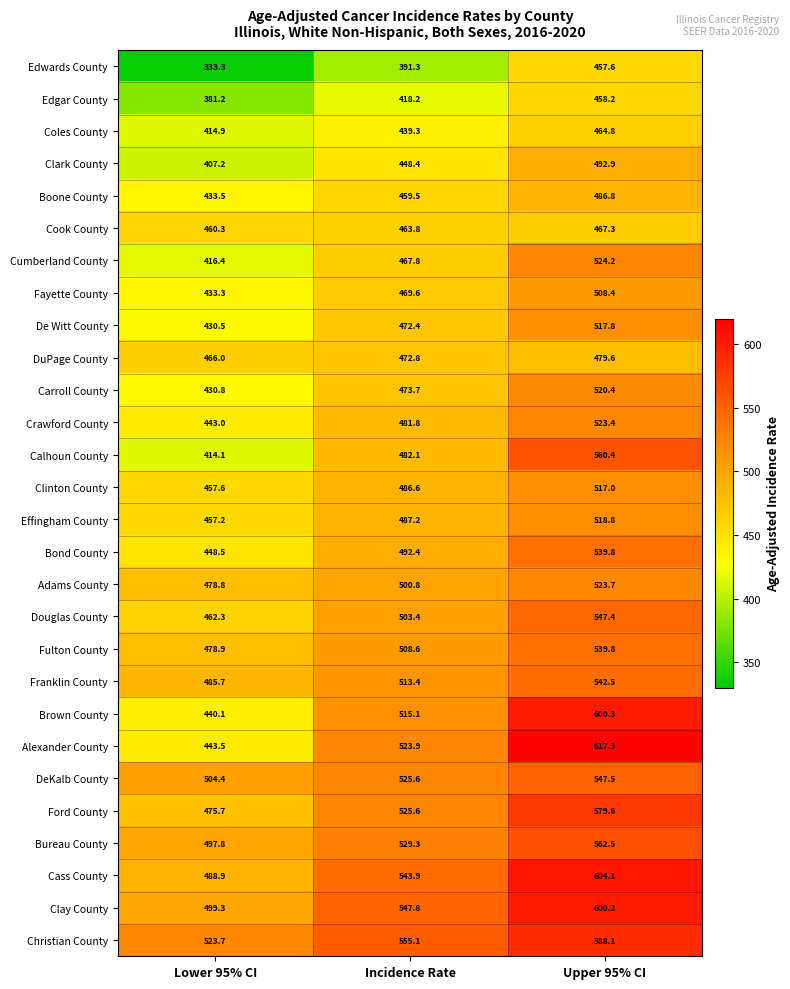

What is the sum of the Douglas County values at Lower 95% CI and Incidence Rate?

965.7